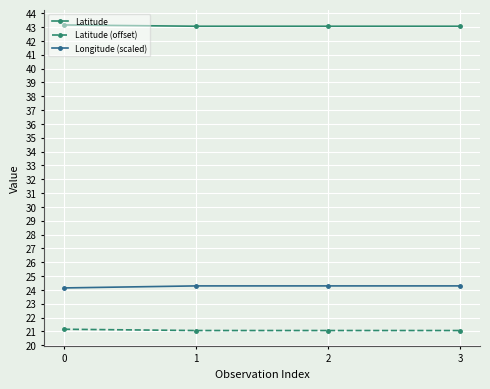

What is the spread (max minus min) of values at 3?

22.0